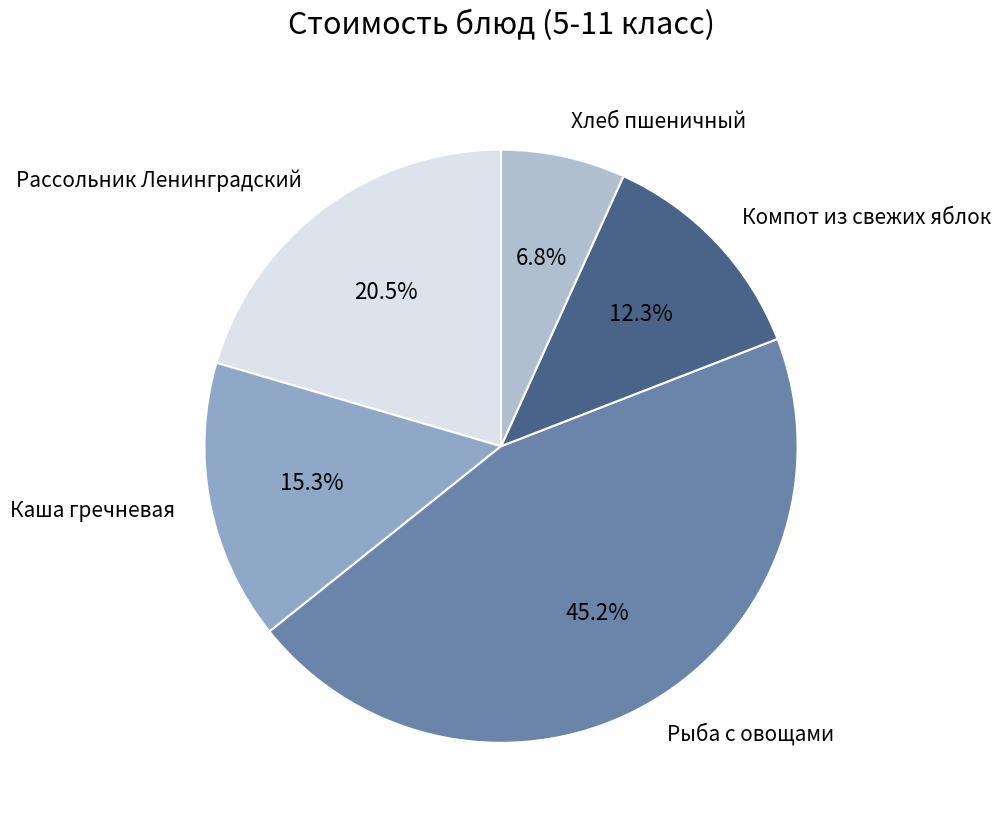

Does Рыба с овощами account for over 50% of the chart?

No